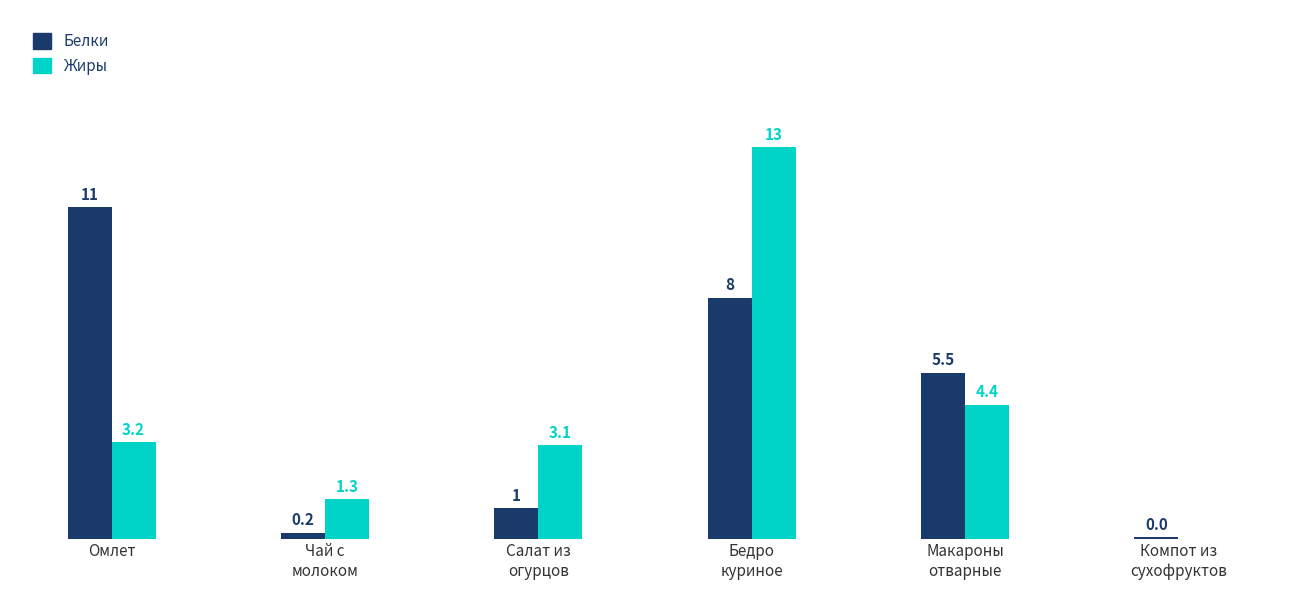

Which series has the largest range (max minus min)?

Жиры